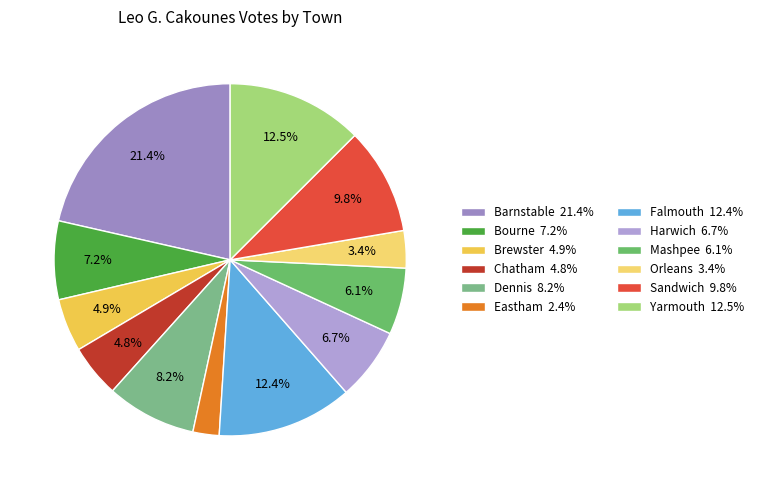

The Chatham slice represents 5% of the pie. True or false?

True